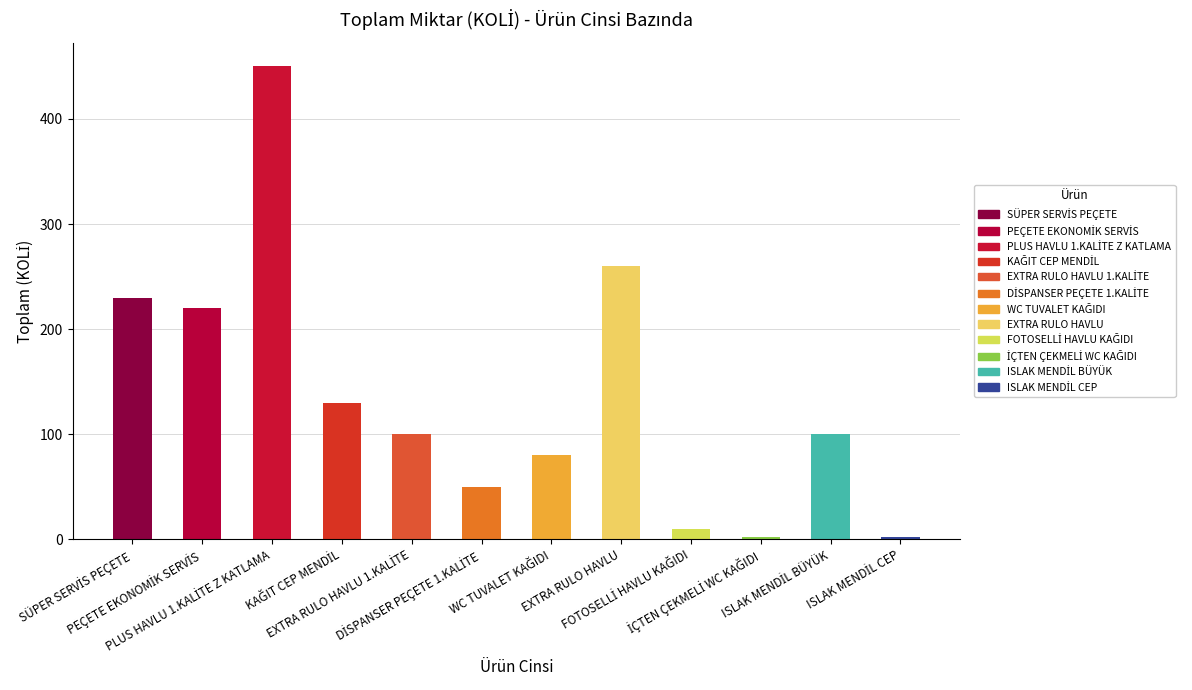

What is the sum of all values?

1634